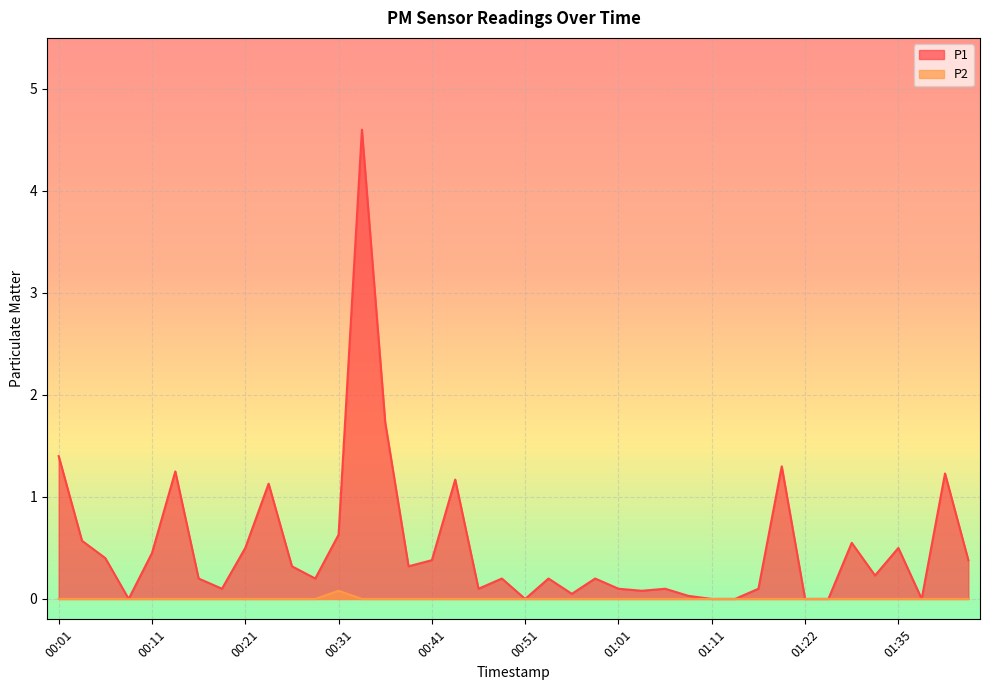

Between 00:23 and 00:44, which series saw the biggest shift?

P1